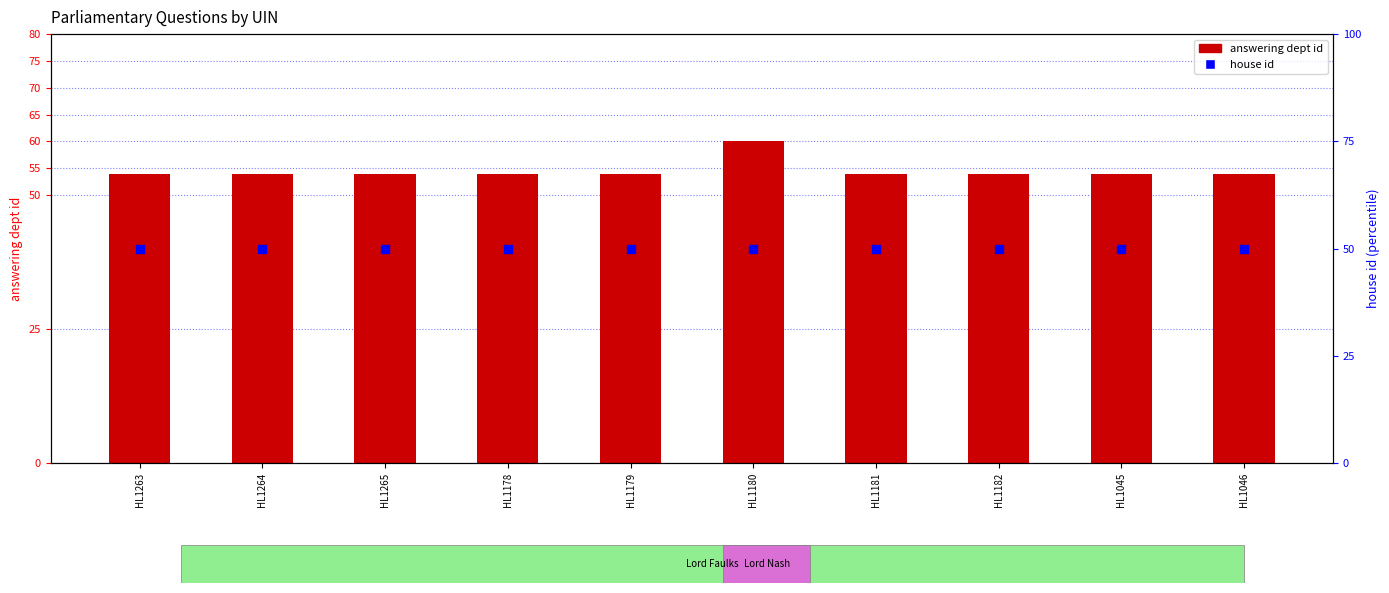

Which series has the largest Y range (max minus min)?

answering dept id